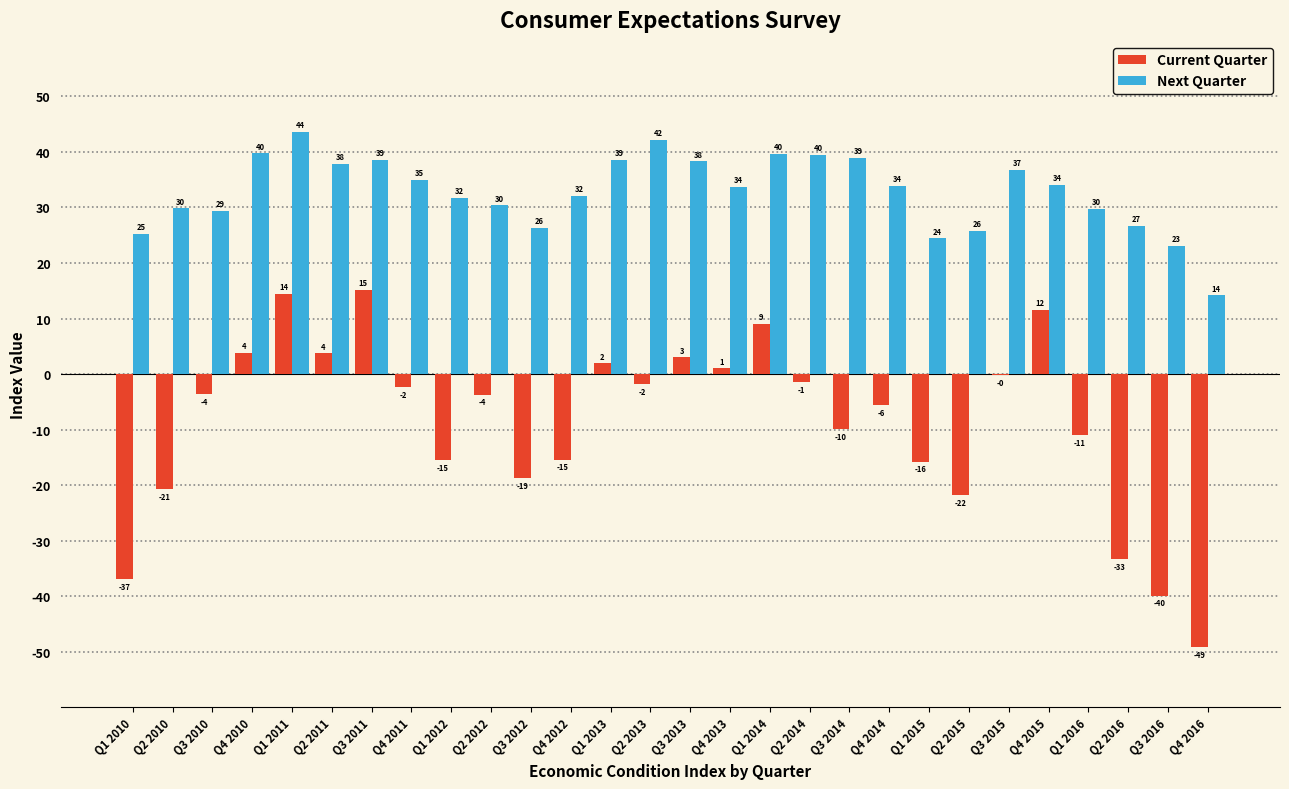

What are all the series names shown in the legend?

Current Quarter, Next Quarter